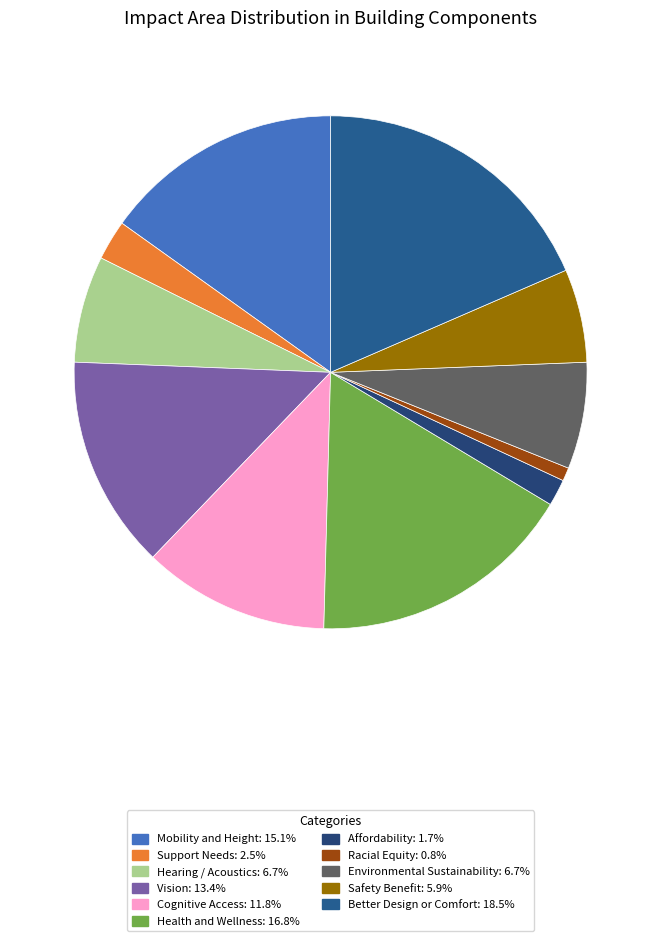

Which has a higher value, Cognitive Access or Vision?

Vision